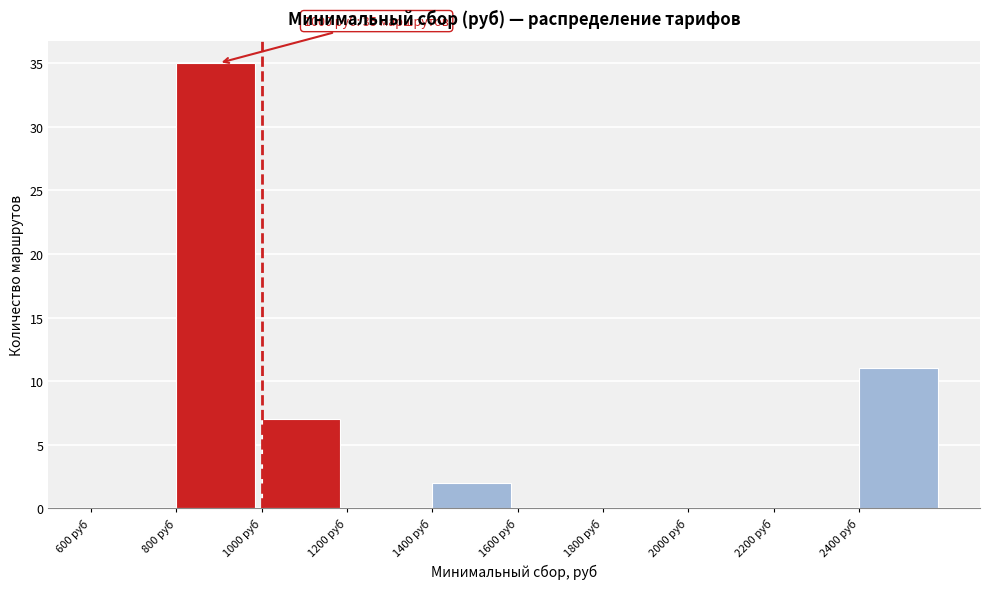

Over which range of the x-axis is the bar tallest?

800 to 1000